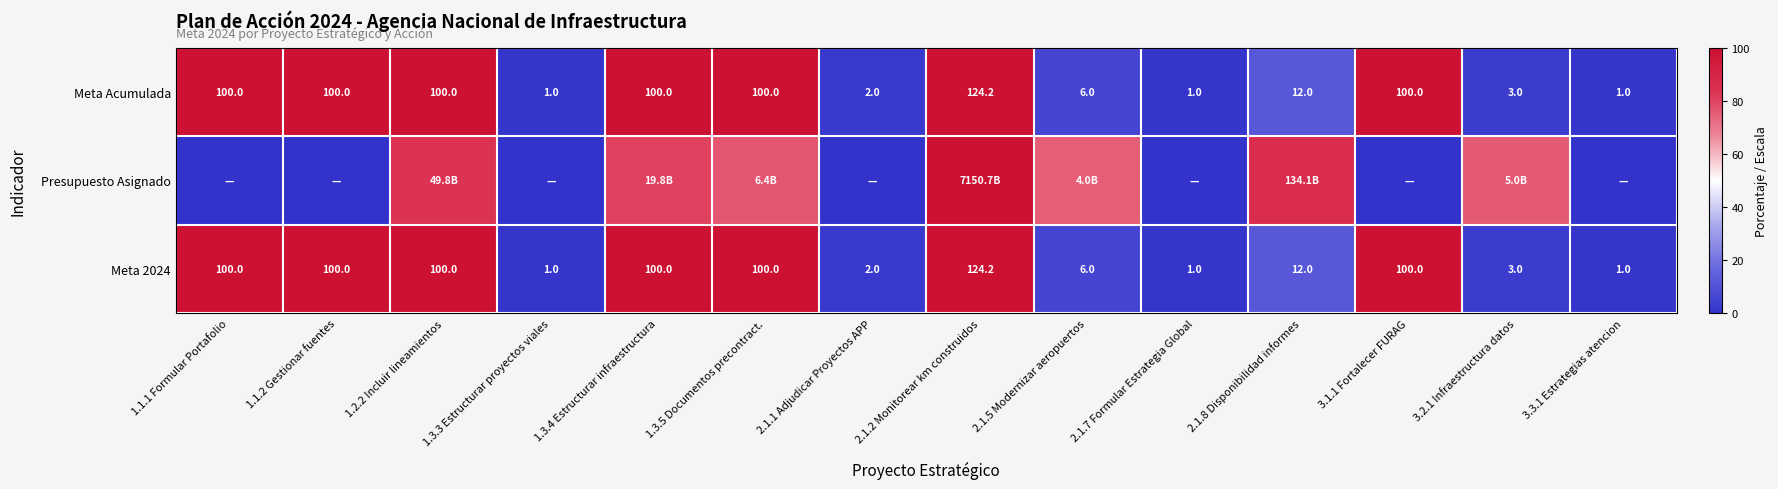

Is the value of Meta 2024 at 3.3.1 Estrategias atencion greater than the value of Meta Acumulada at 2.1.8 Disponibilidad informes?

No